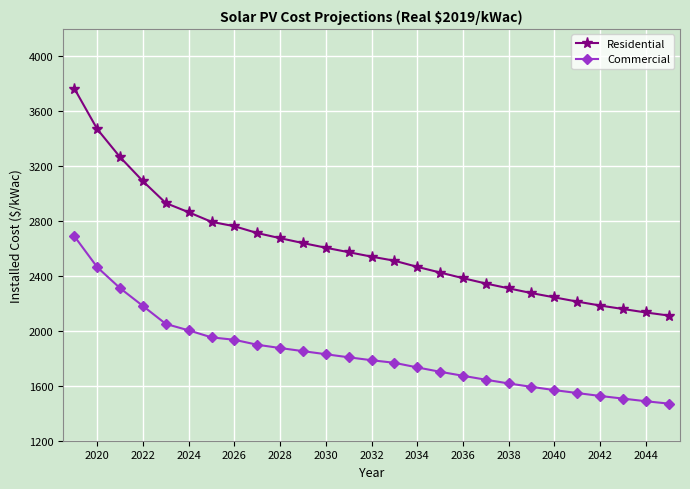

True or false: Commercial and Residential intersect in this chart.

False